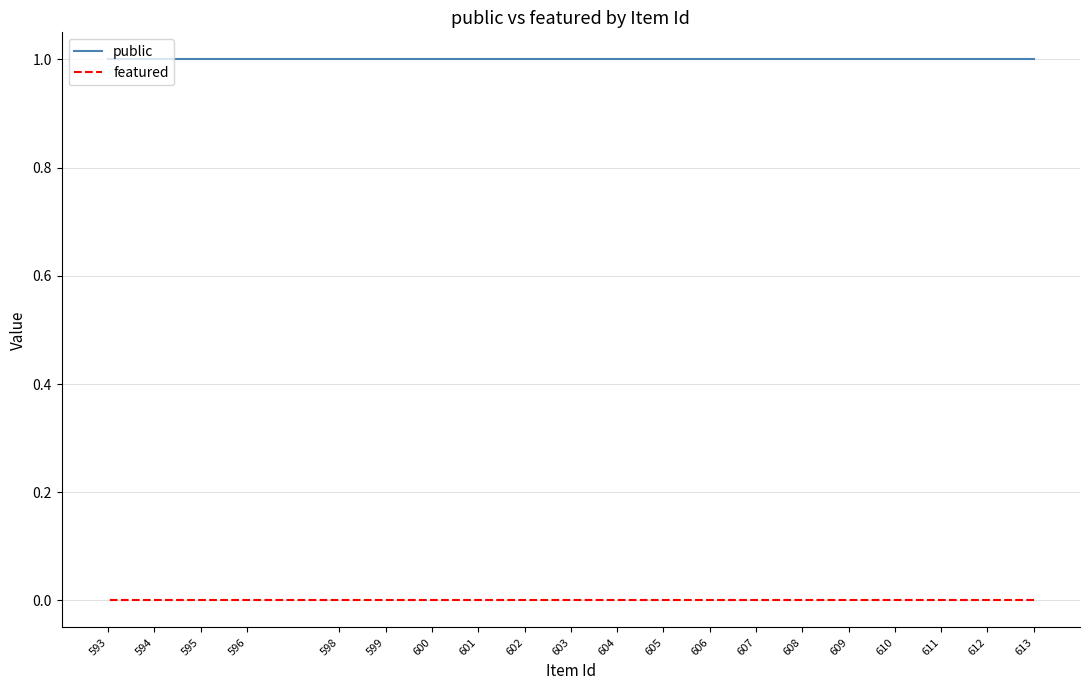

Reading right to left, transcribe all the data shown in this chart.

public: 593=1	594=1	595=1	596=1	598=1	599=1	600=1	601=1	602=1	603=1	604=1	605=1	606=1	607=1	608=1	609=1	610=1	611=1	612=1	613=1
featured: 593=0	594=0	595=0	596=0	598=0	599=0	600=0	601=0	602=0	603=0	604=0	605=0	606=0	607=0	608=0	609=0	610=0	611=0	612=0	613=0